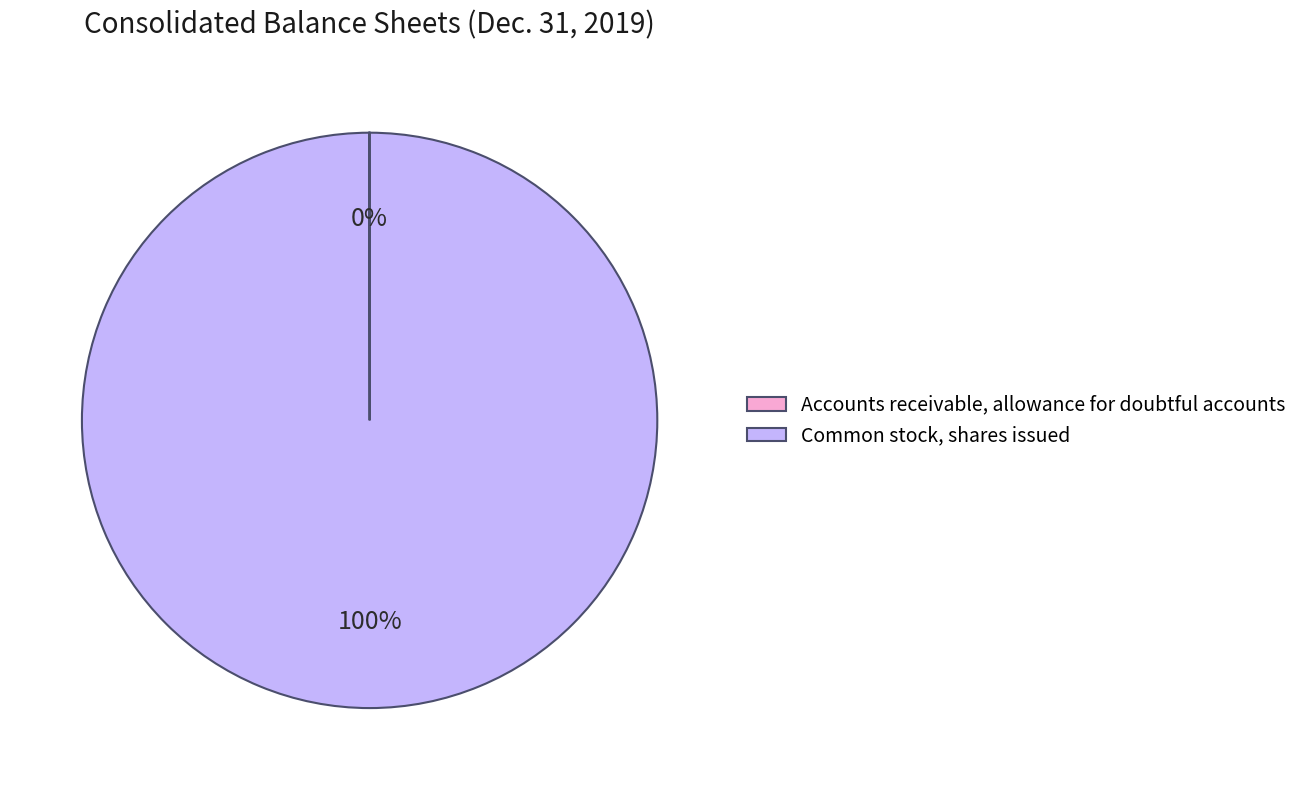

To the nearest percent, what is the difference between the largest and smallest slice percentages?

100%